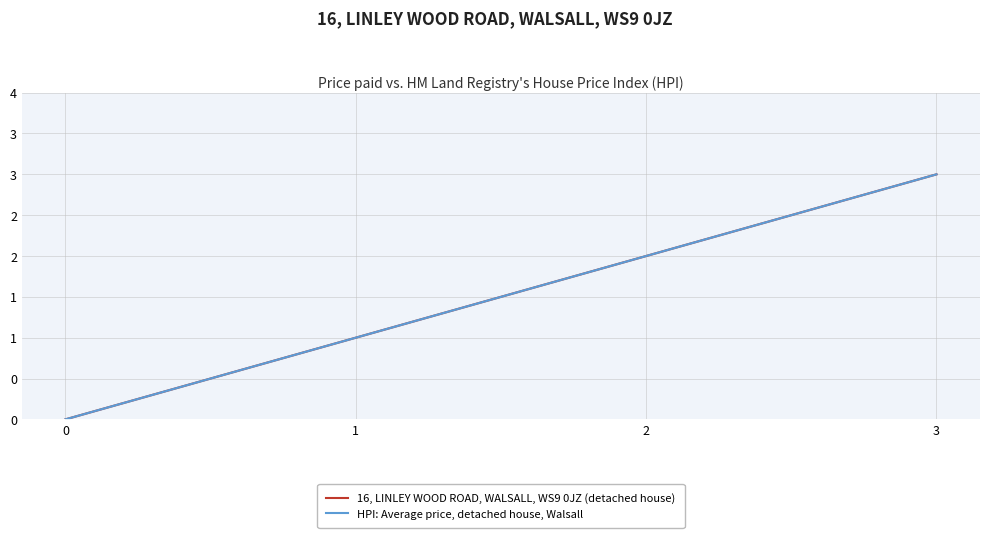

What are all the series names shown in the legend?

16, LINLEY WOOD ROAD, WALSALL, WS9 0JZ (detached house), HPI: Average price, detached house, Walsall